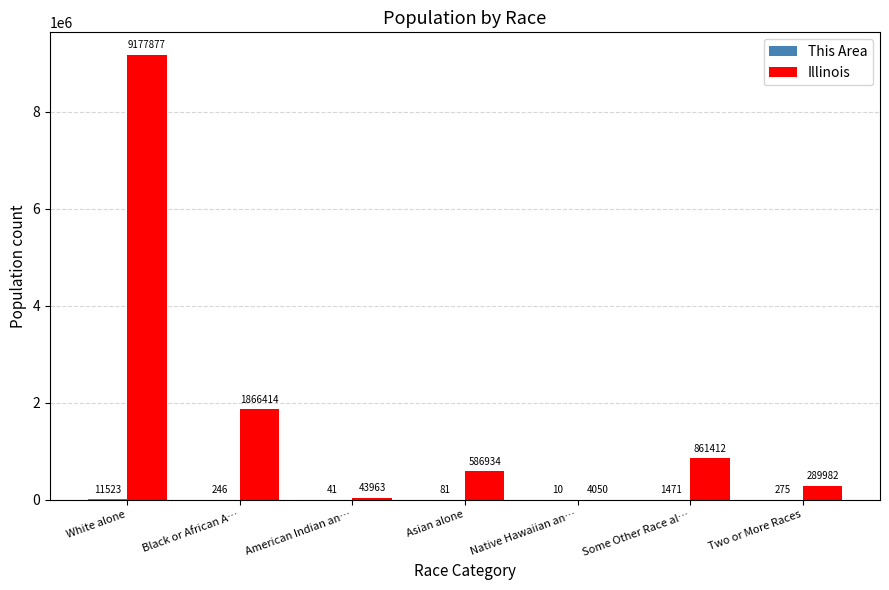

Between American Indian an… and Asian alone, which series saw the biggest shift?

Illinois